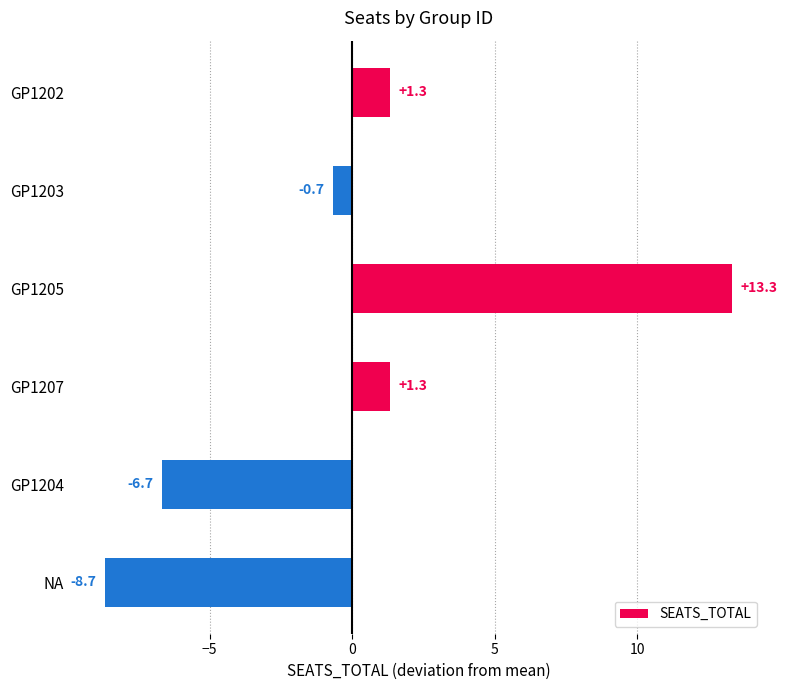

What position from the top is GP1204?

5